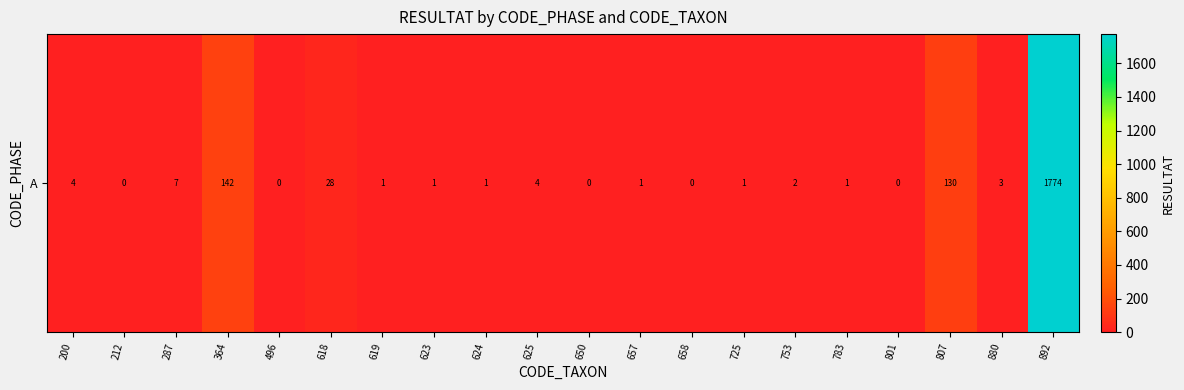

How many data points are above 1?

9